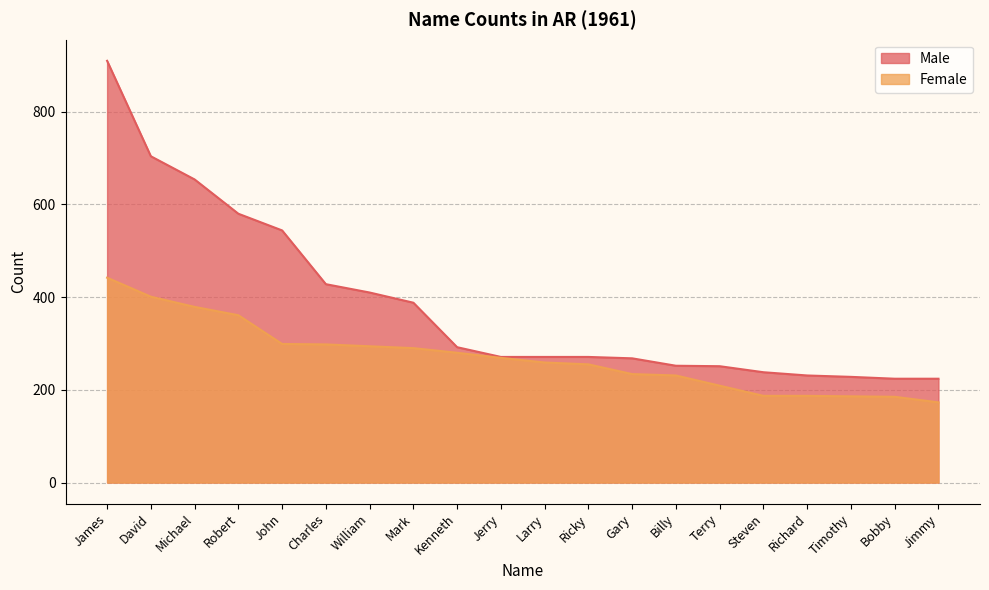

What is the total value across all series at Jerry?

540